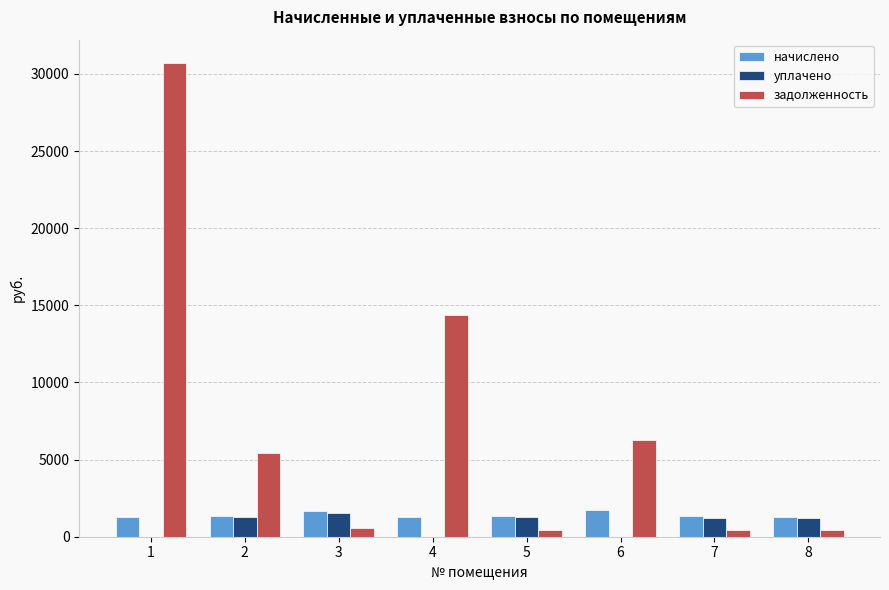

What is the total value across all series at 2?

8015.9